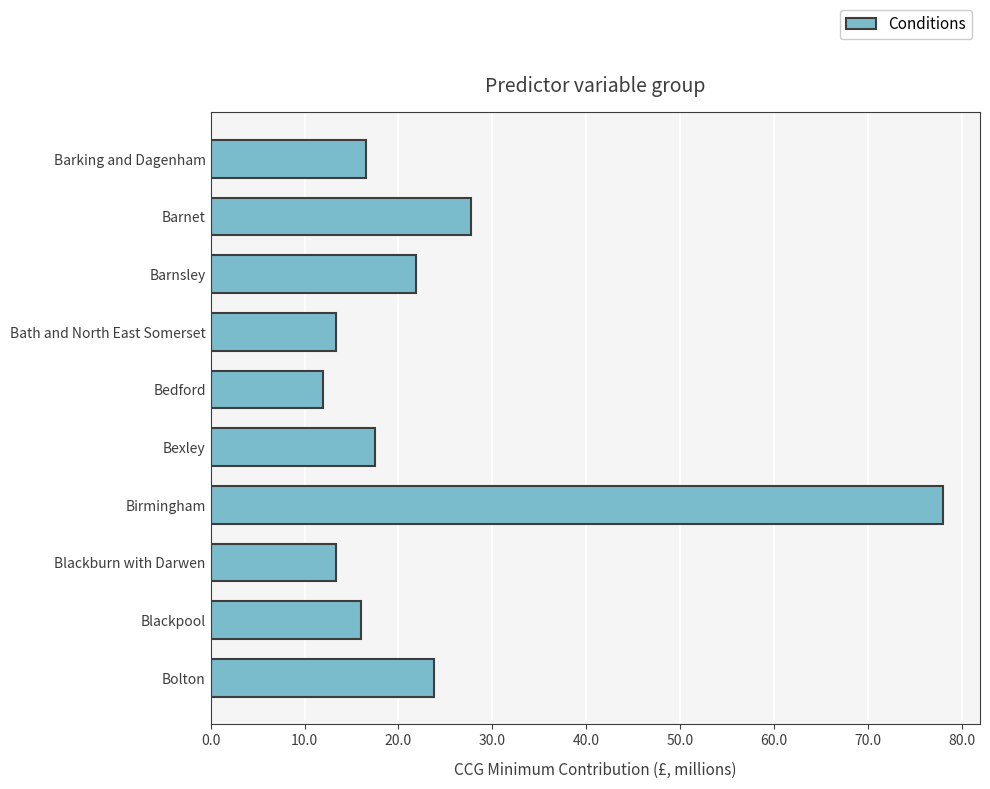

Are the bars horizontal?

Yes